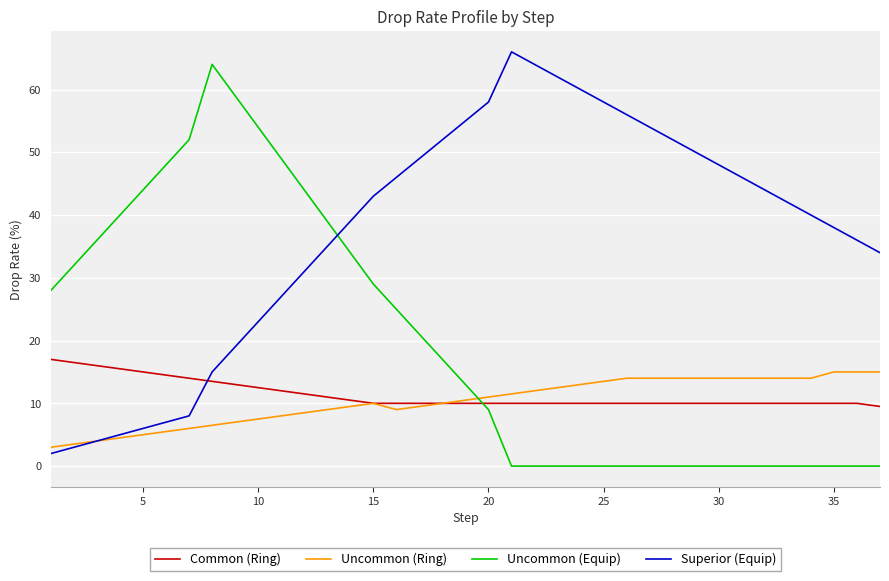

How many times do Common (Ring) and Uncommon (Equip) cross each other?

1